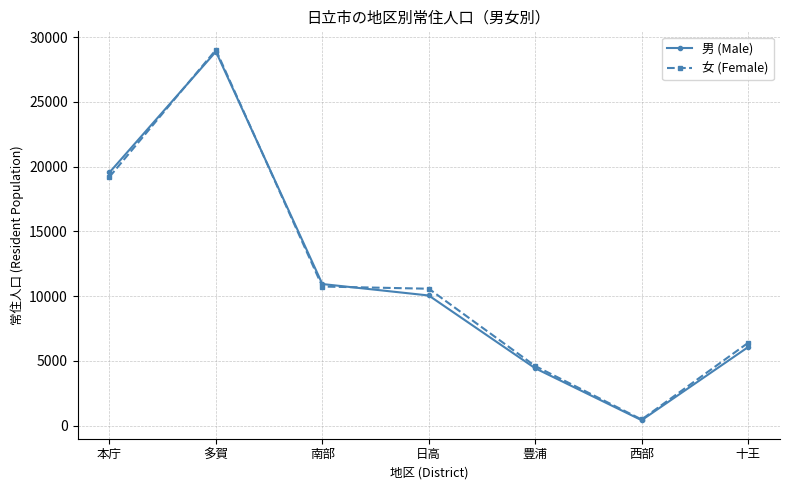

List the labels in order of 男 (Male) value, largest first.

多賀, 本庁, 南部, 日高, 十王, 豊浦, 西部